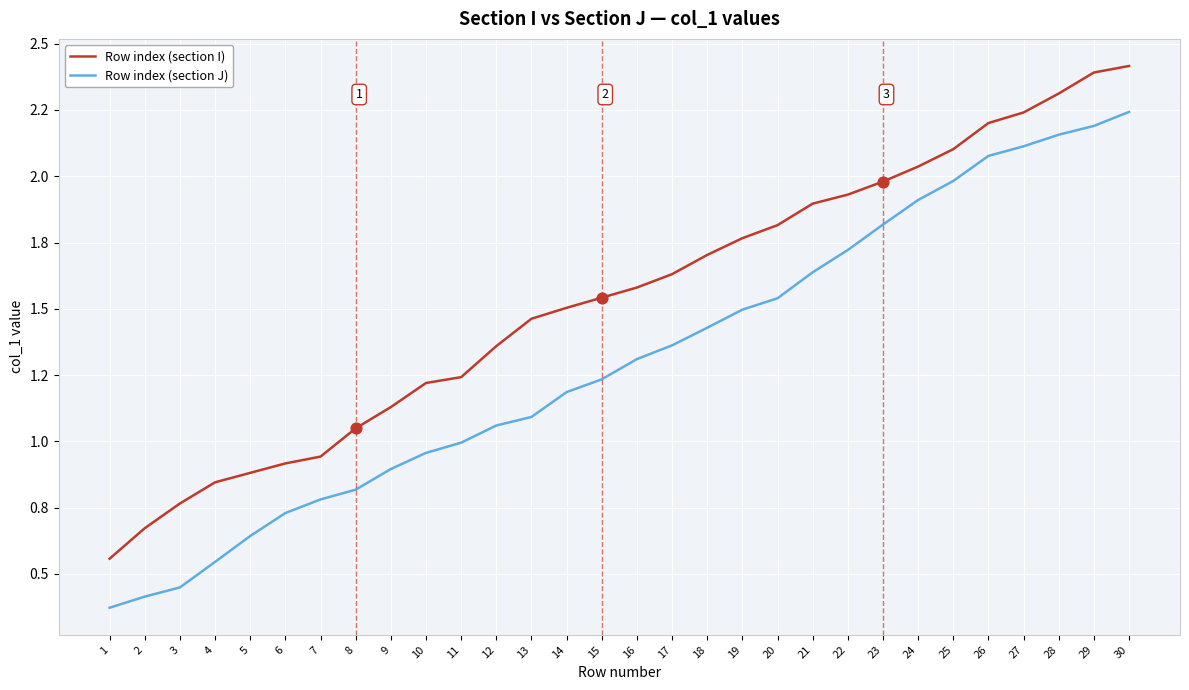

What are all the series names shown in the legend?

Row index (section I), Row index (section J)